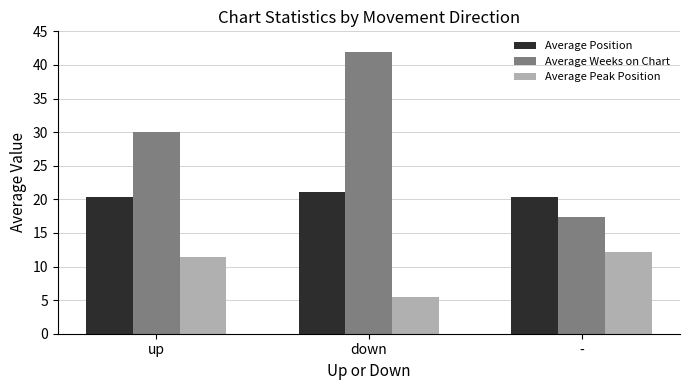

How many bars are there in total?

9